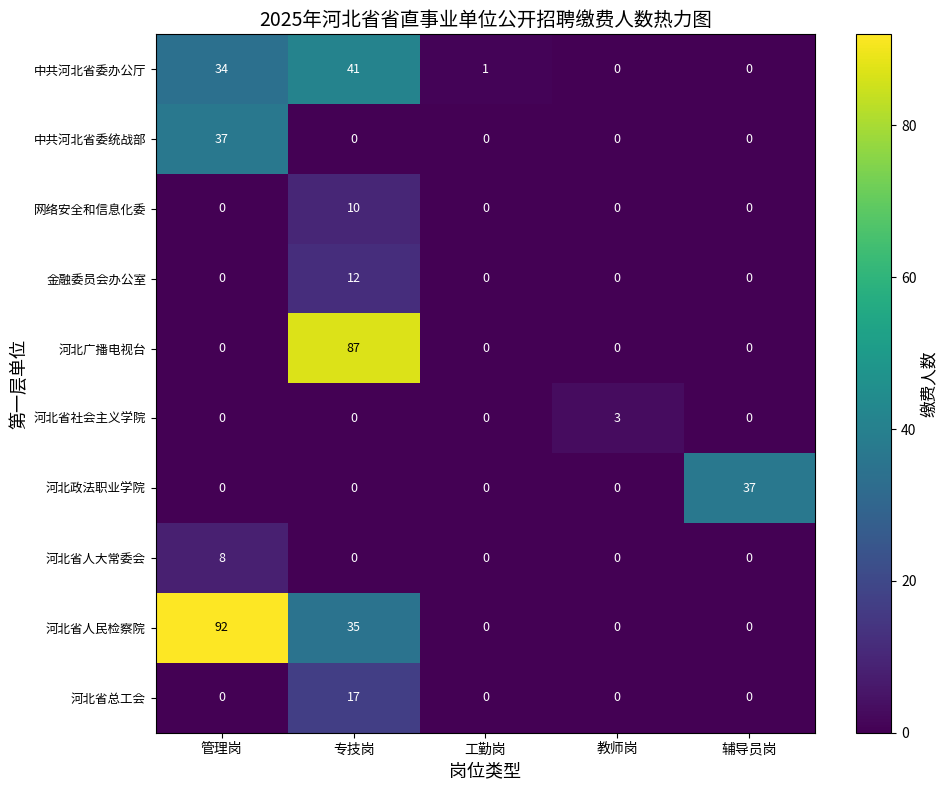

What is the approximate value of 金融委员会办公室 at 专技岗, to the nearest 5?

10